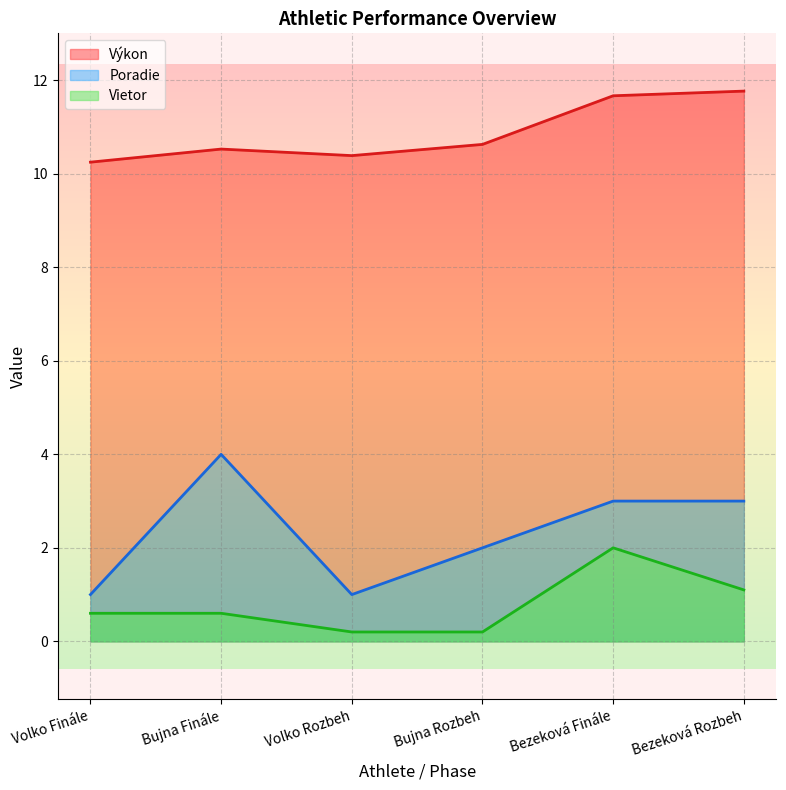

At Bezeková Finále, list the series in order from largest to smallest.

Výkon, Poradie, Vietor